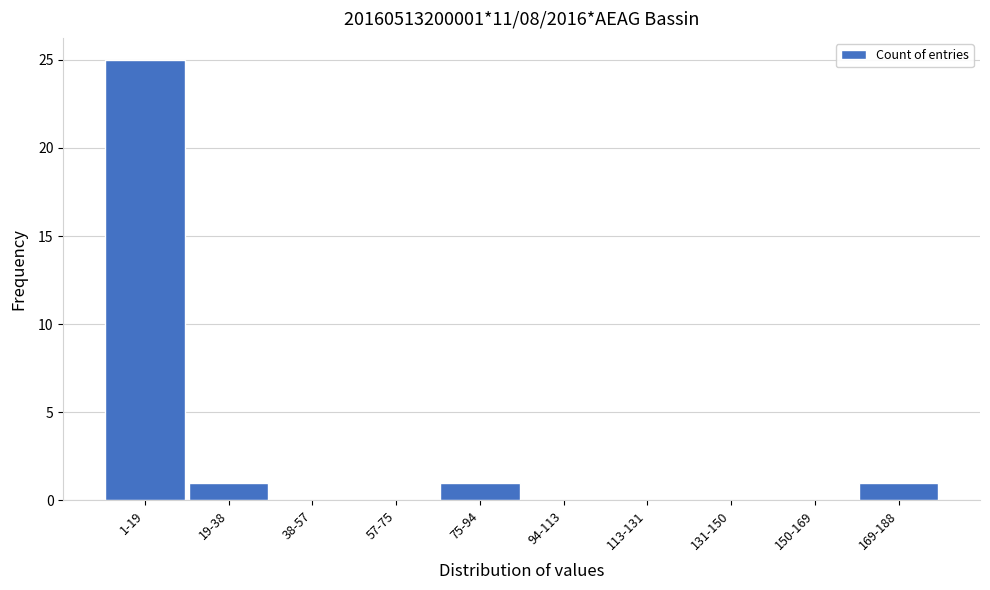

Reading left to right, what are all the values shown in this chart?

1-19=25	19-38=1	38-57=0	57-75=0	75-94=1	94-113=0	113-131=0	131-150=0	150-169=0	169-188=1